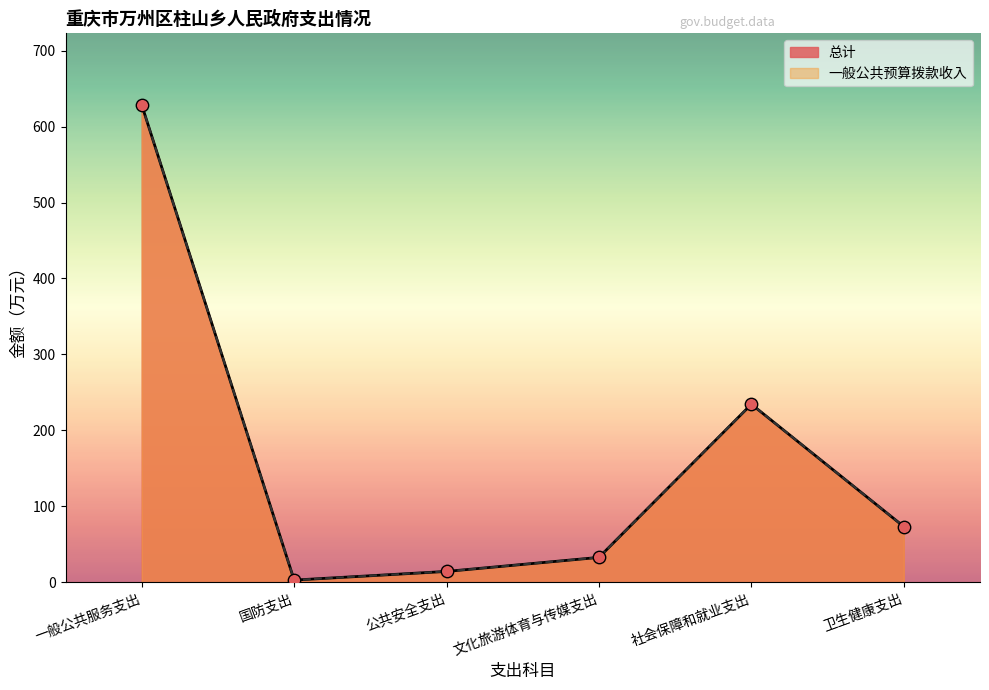

At which category is the sum across all series the highest?

一般公共服务支出